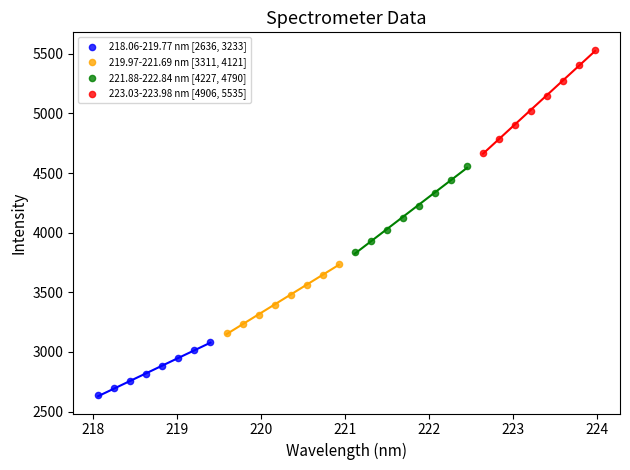

Which series reaches the maximum Y coordinate?

223.03-223.98 nm [4906, 5535]